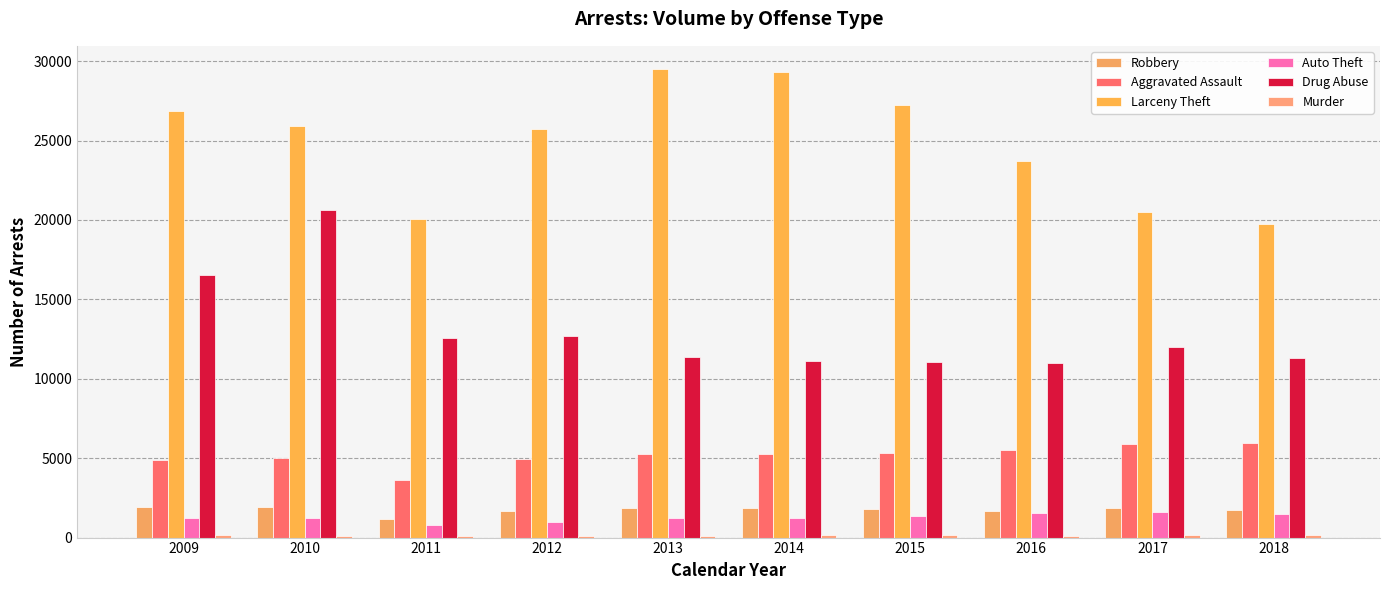

The Auto Theft series shows 1237 at 2010. True or false?

True